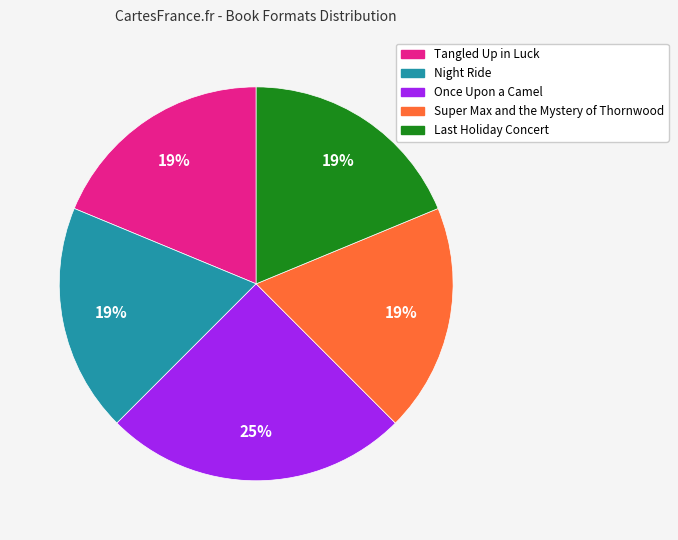

How many segments does this pie chart have?

5